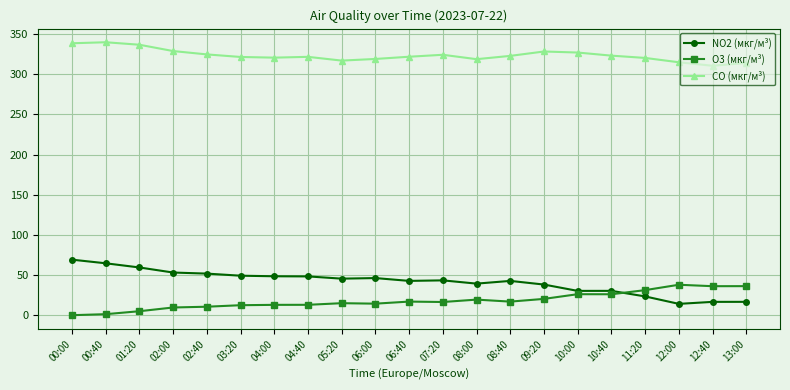

What is the label of the 6th point from the right?

10:00